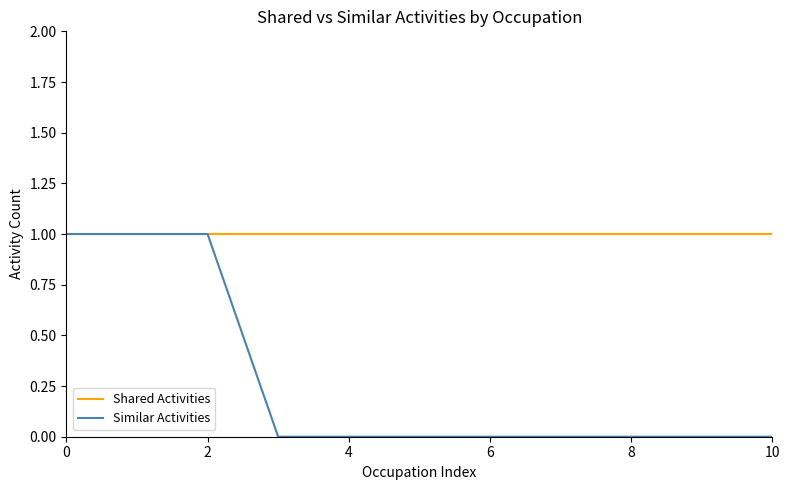

Which series has the largest range (max minus min)?

Similar Activities